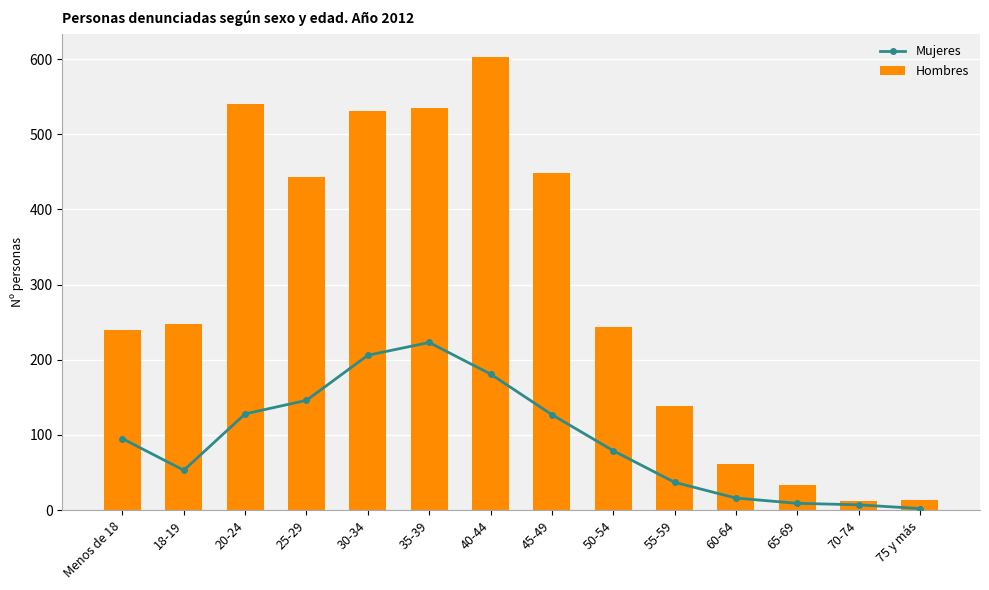

What is the difference between the highest and lowest values at 25-29?

297